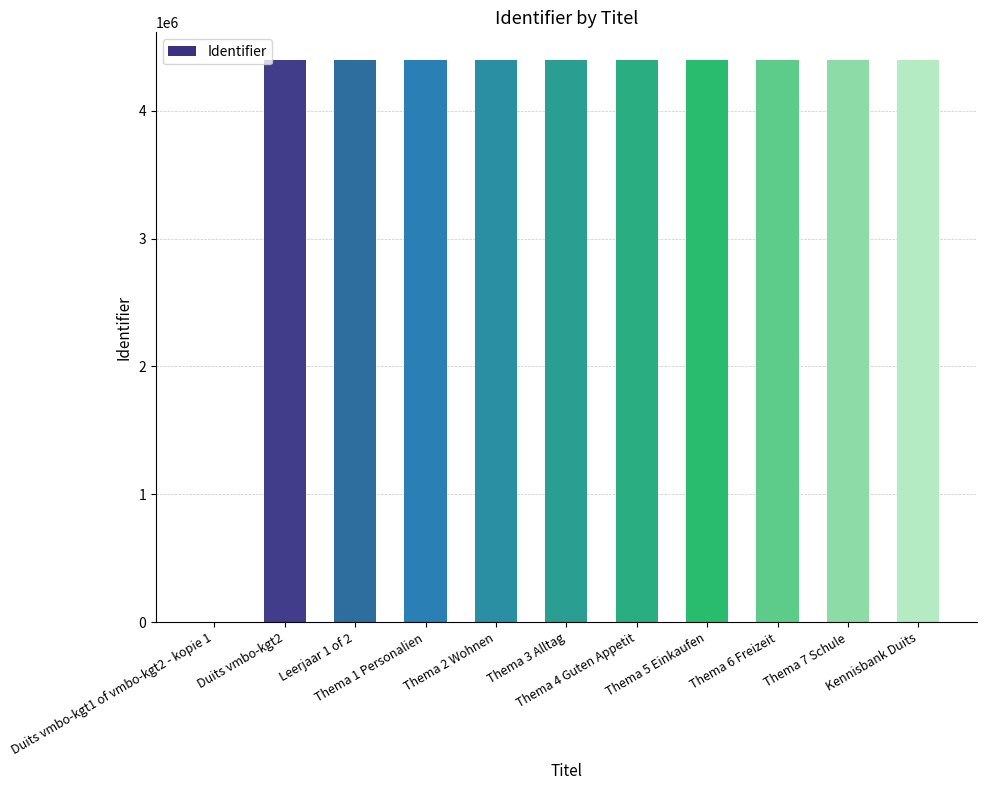

The chart shows a value of 2756846 at Thema 4 Guten Appetit. True or false?

False